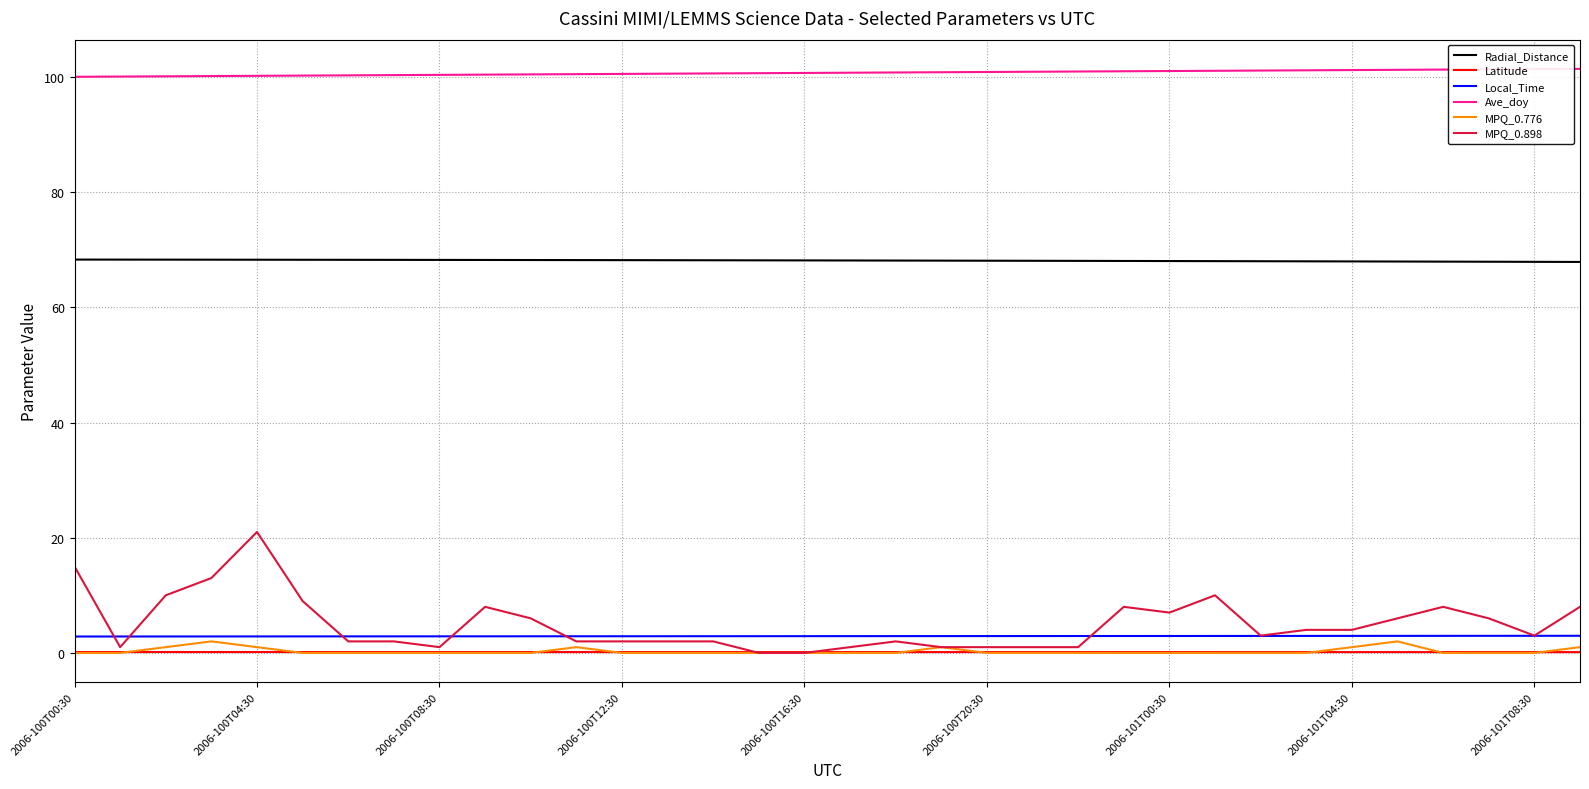

Which series has the widest spread of values?

MPQ_0.898